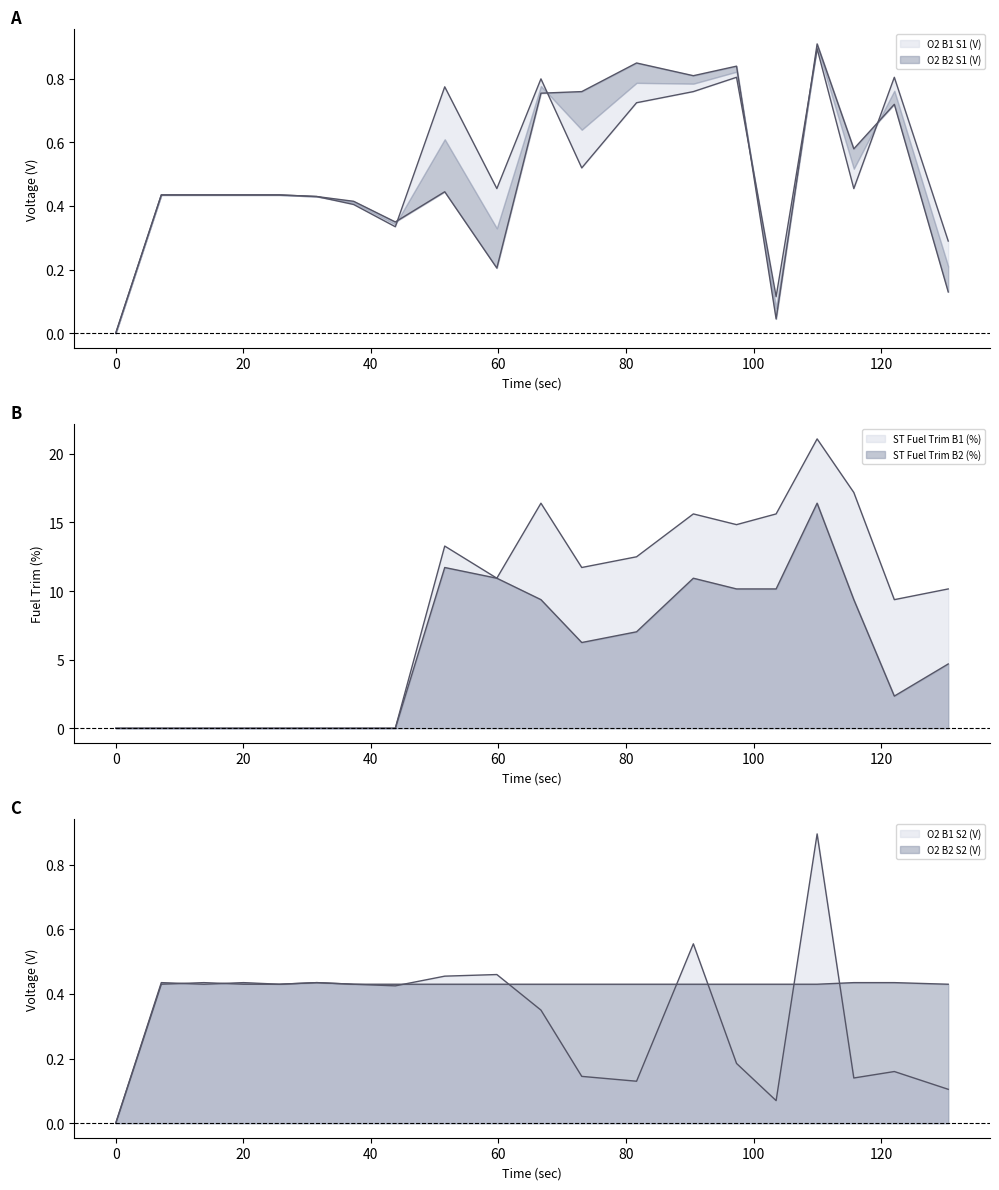

What is the sum of all O2 B2 S2 (V) values?

8.2